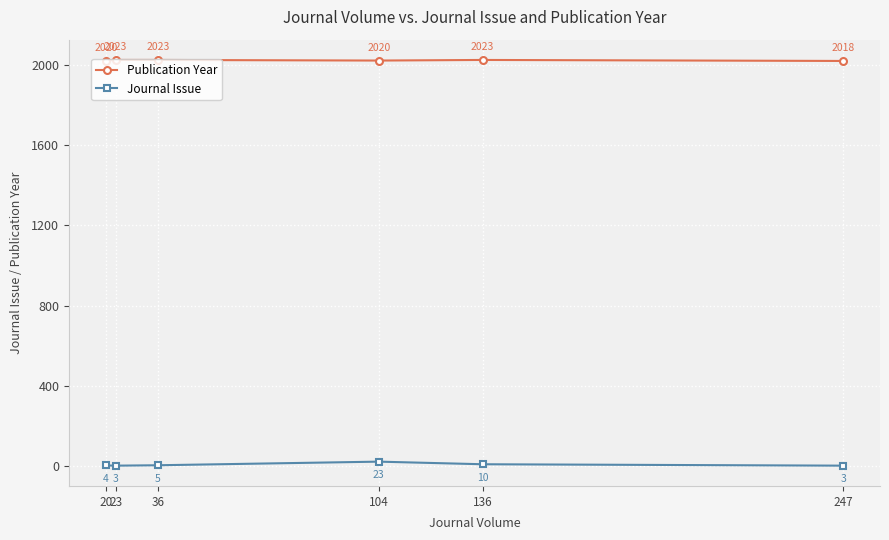

List the series in order of their peak value, highest first.

Publication Year, Journal Issue